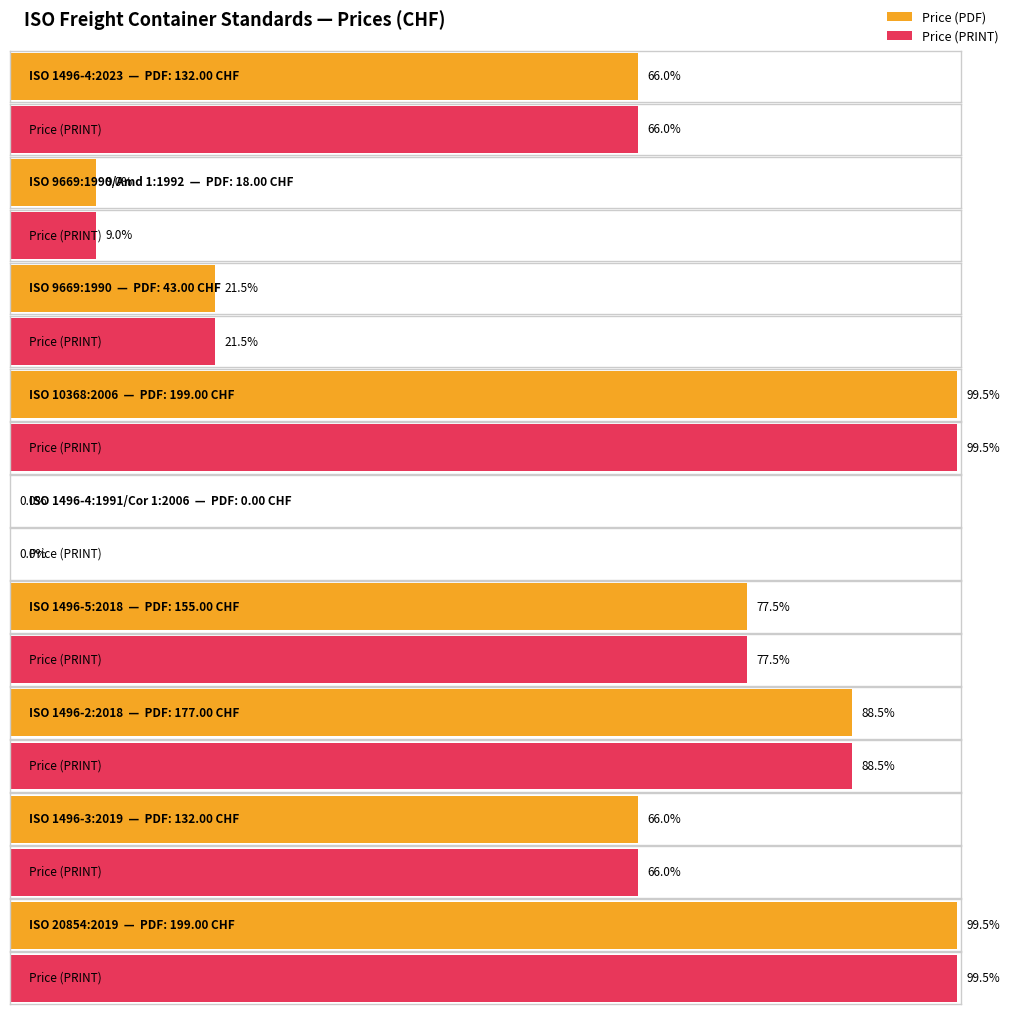

Which category has the highest value in the Price (PRINT) series?

ISO 10368:2006